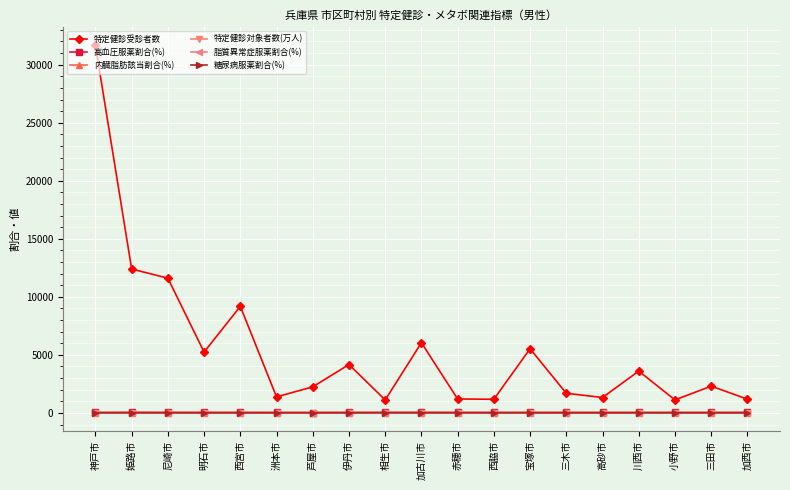

Which series has the largest total across all categories?

特定健診受診者数